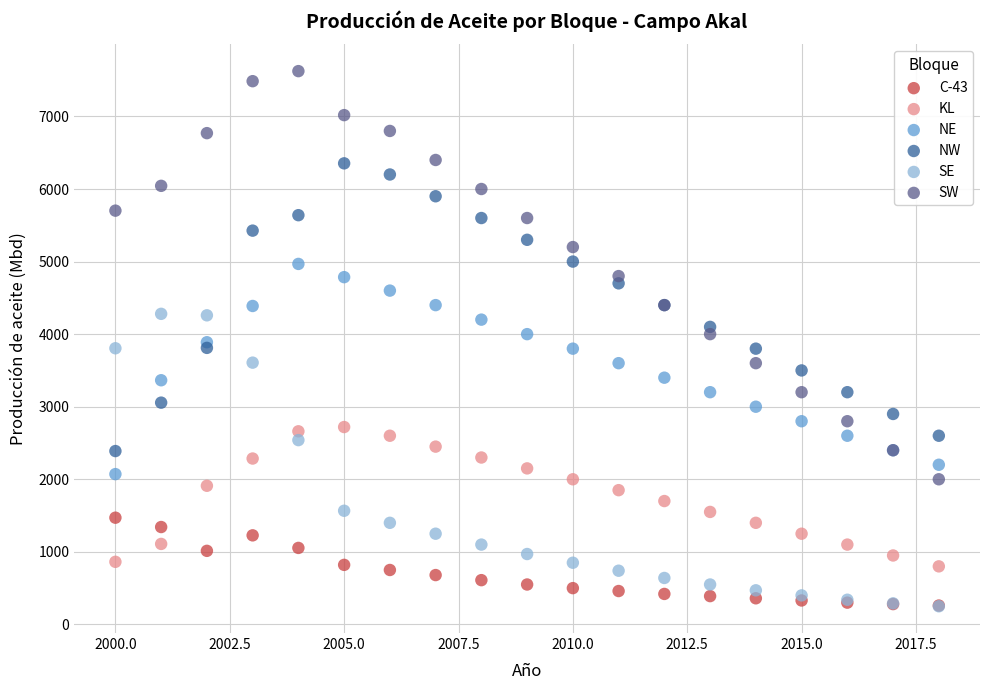

What are all the series names shown in the legend?

C-43, KL, NE, NW, SE, SW